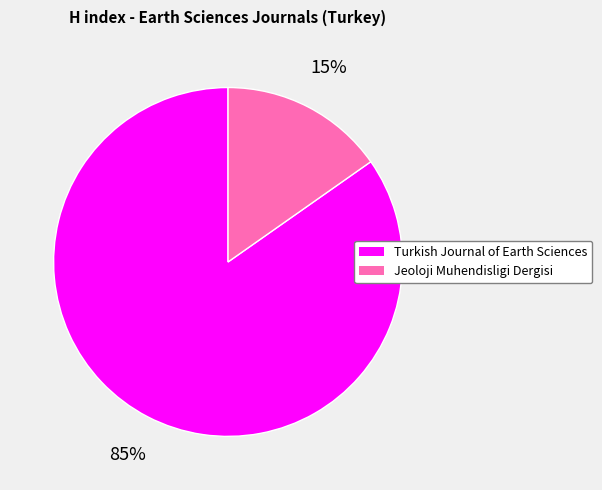

Do Jeoloji Muhendisligi Dergisi and Turkish Journal of Earth Sciences together represent more than half of the pie?

Yes